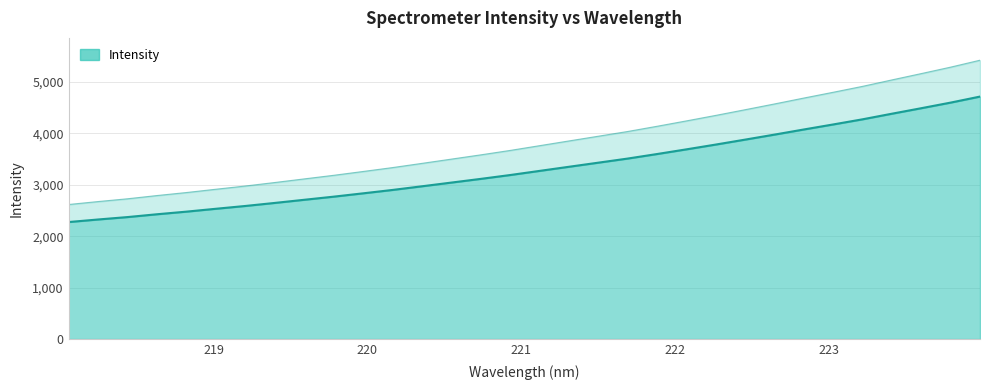

True or false: the data has more than 2 interior local peaks.

False